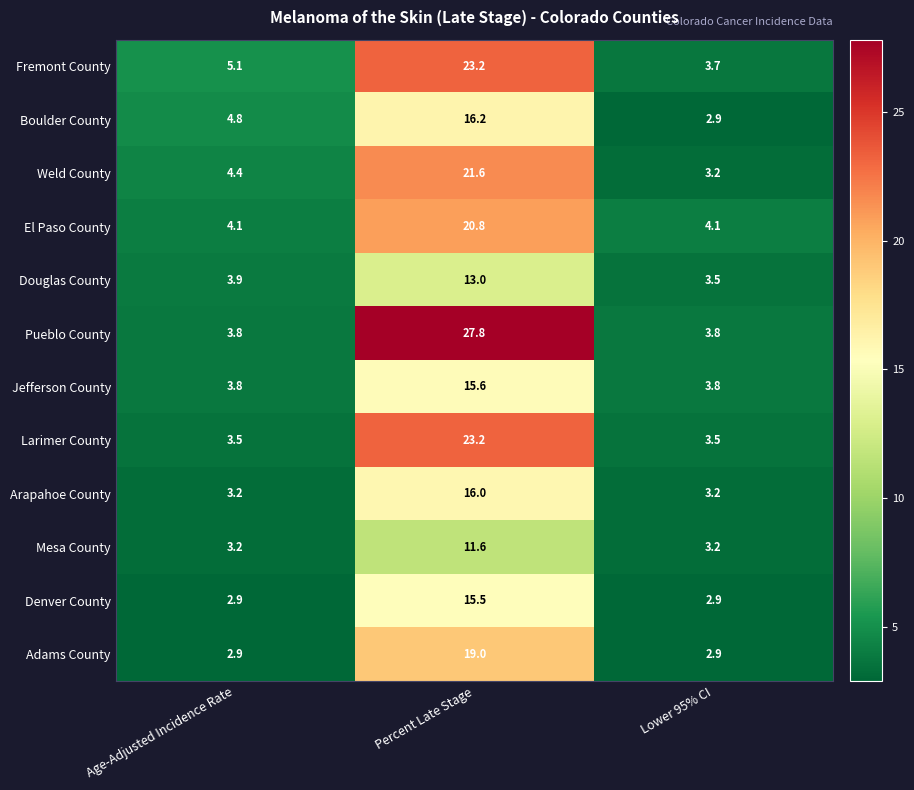

True or false: Pueblo County has a value of 0.8 at Lower 95% CI.

False